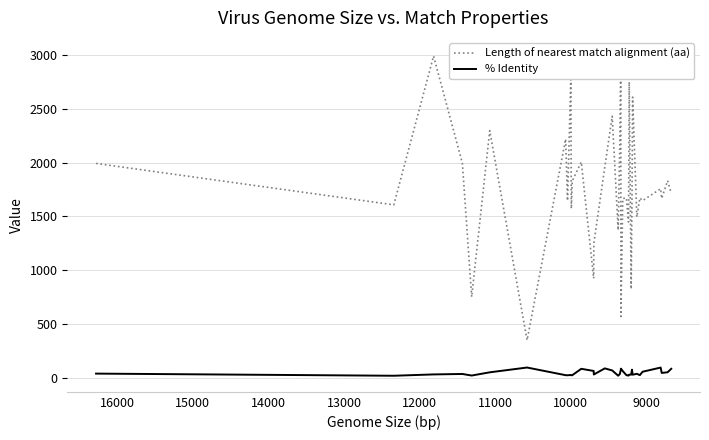

What is the value of the % Identity point at the 20th from the left?

77.9